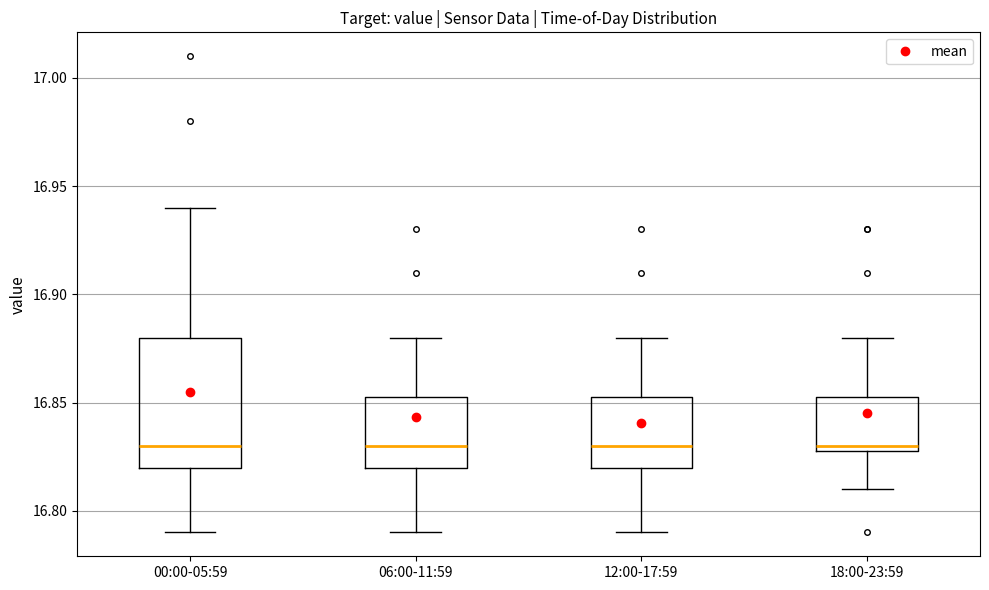

Comparing the boxes themselves (not the whiskers), which one is the tallest?

00:00-05:59